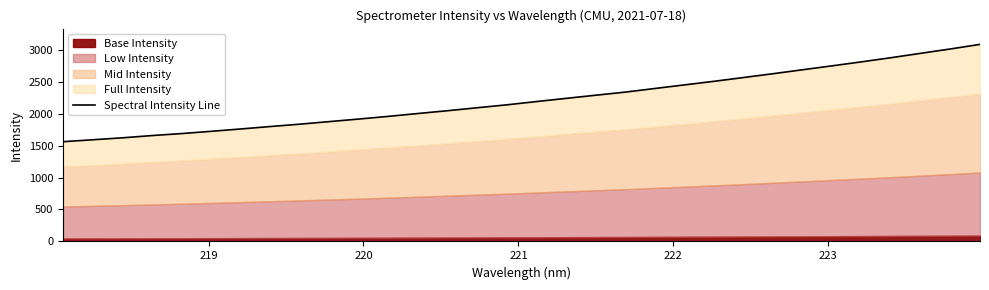

Reading left to right, what are all the values shown in this chart?

1560.2	1590.0	1620.5	1655.6	1687.0	1722.1	1759.0	1797.1	1834.1	1874.5	1914.5	1956.5	2001.0	2045.0	2091.3	2136.8	2187.8	2237.6	2286.9	2335.5	2392.2	2448.2	2504.4	2563.7	2623.3	2685.1	2746.7	2809.3	2874.4	2942.6	3010.4	3082.1